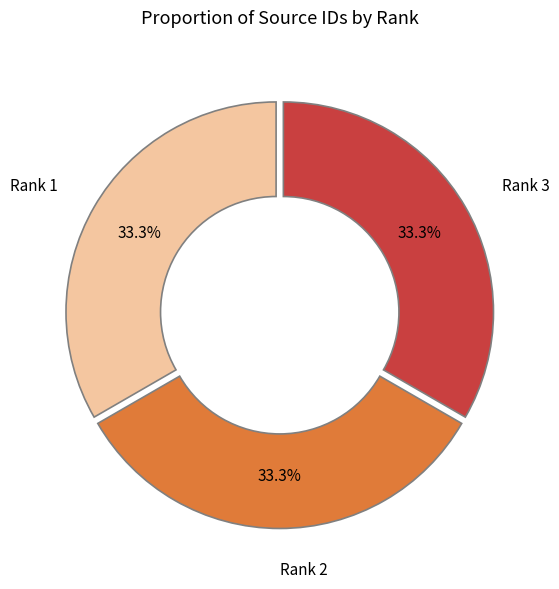

What percentage is NOT represented by Rank 2?

66.7%